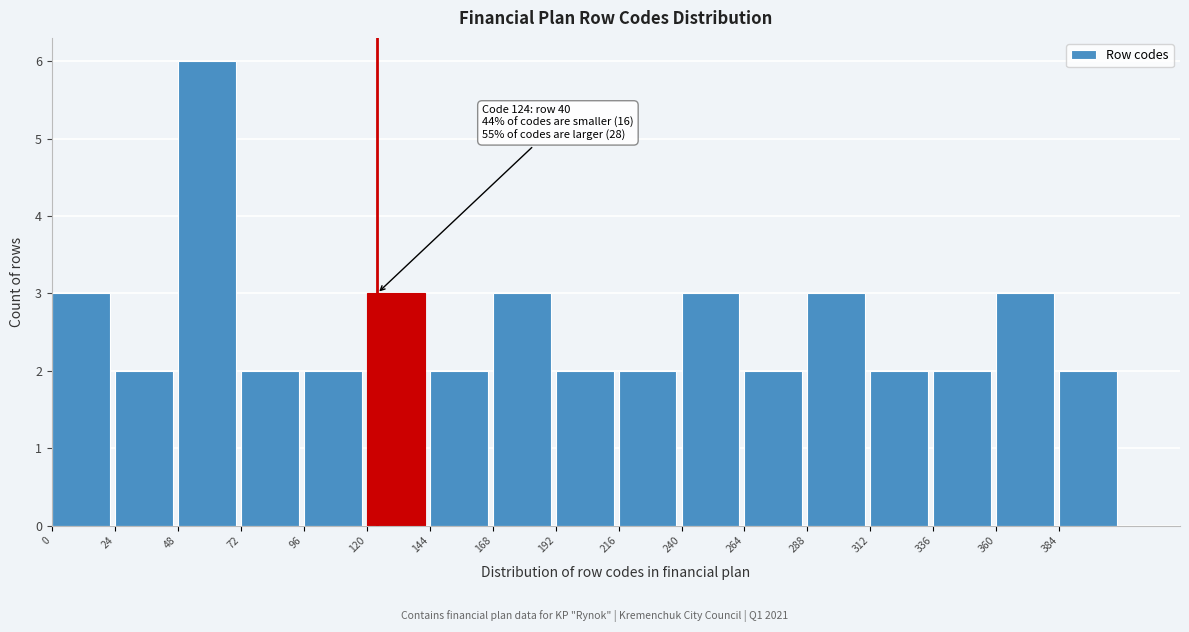

Over which range of the x-axis is the bar tallest?

48 to 72